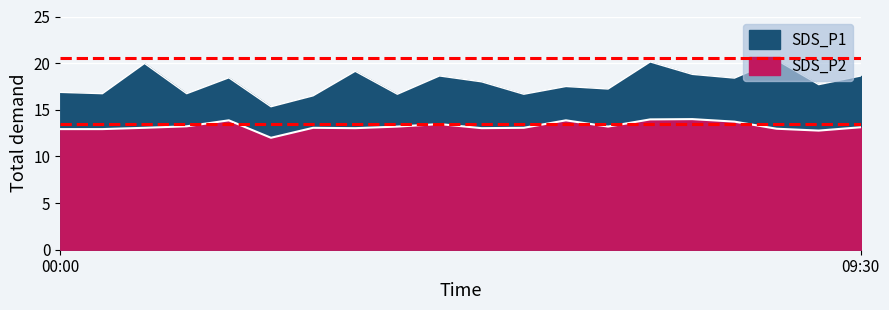

At 06:00, list the series in order from smallest to largest.

SDS_P2, SDS_P1